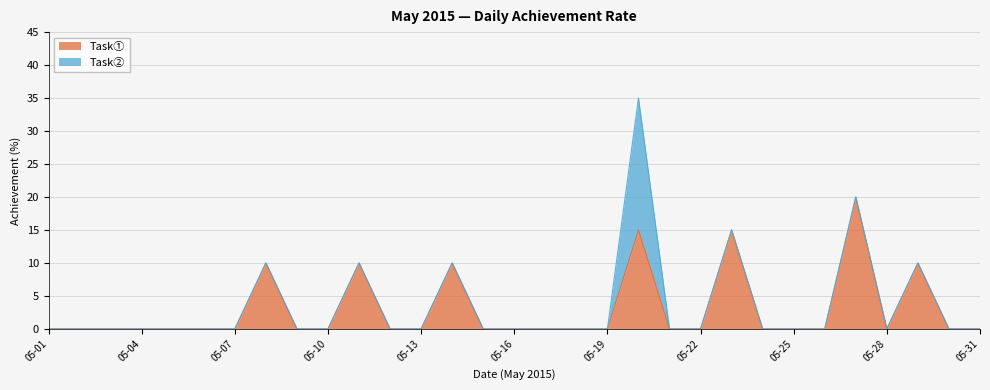

Does the chart display data point markers on the line(s)?

No